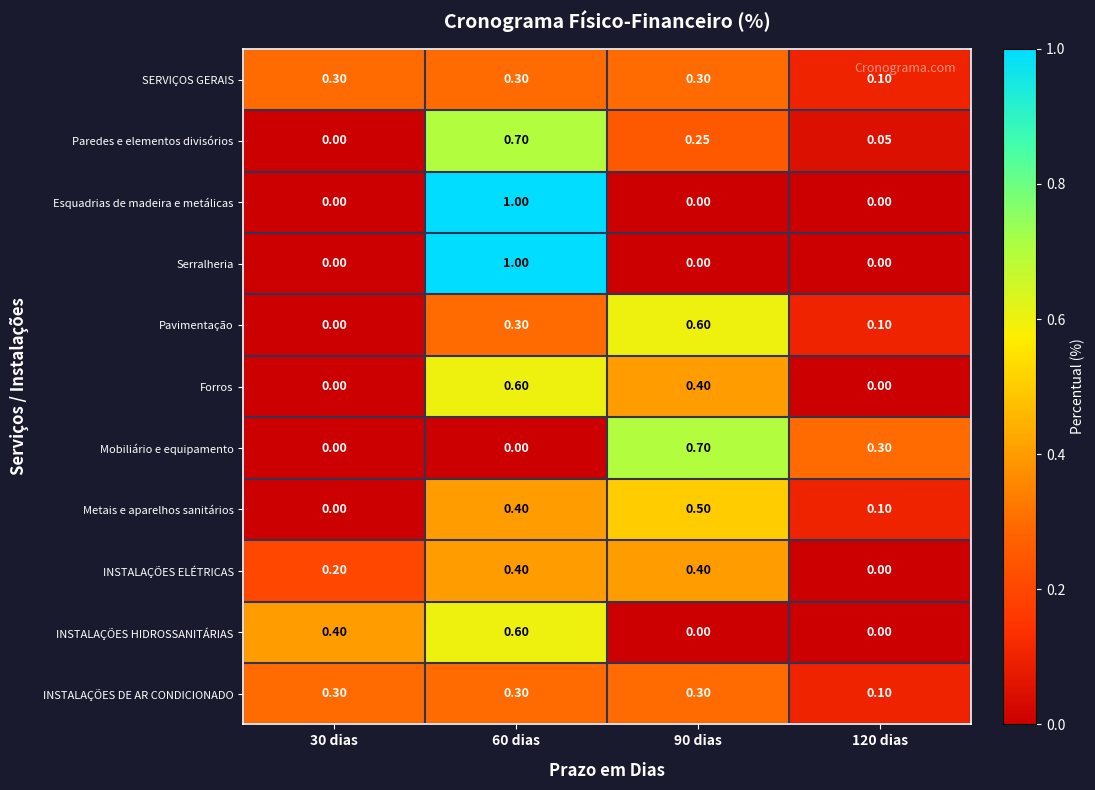

Is the value of INSTALAÇÕES HIDROSSANITÁRIAS at 30 dias greater than the value of Metais e aparelhos sanitários at 30 dias?

Yes